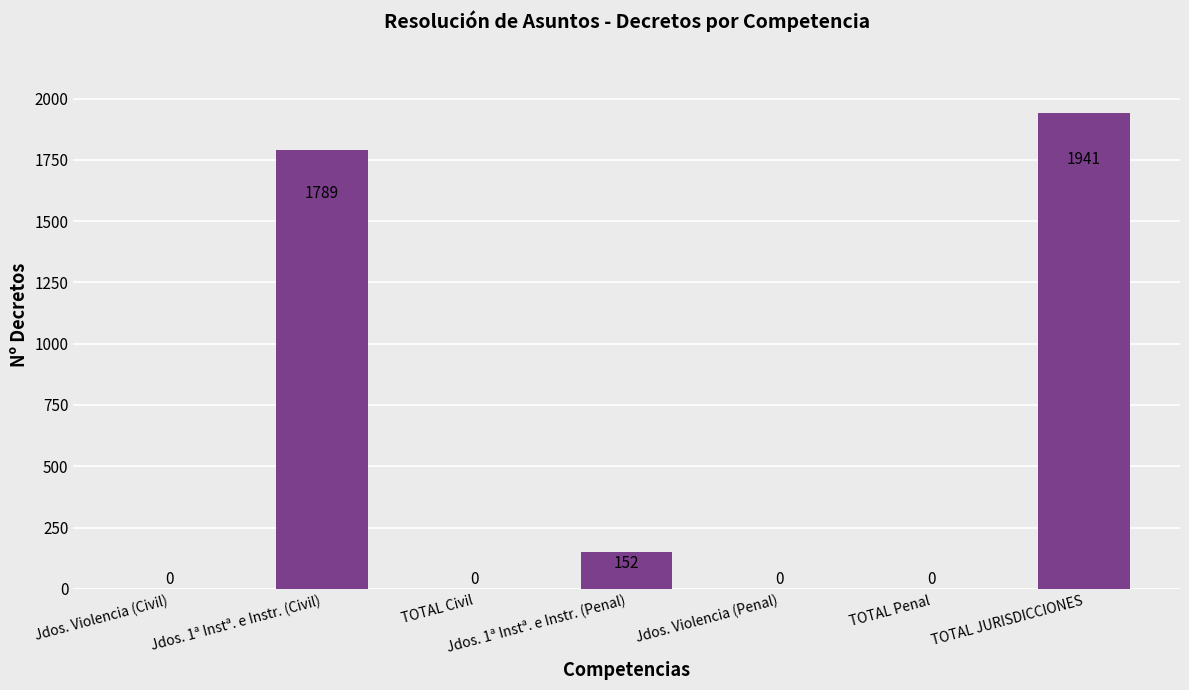

Which label corresponds to the largest value in the chart?

TOTAL JURISDICCIONES